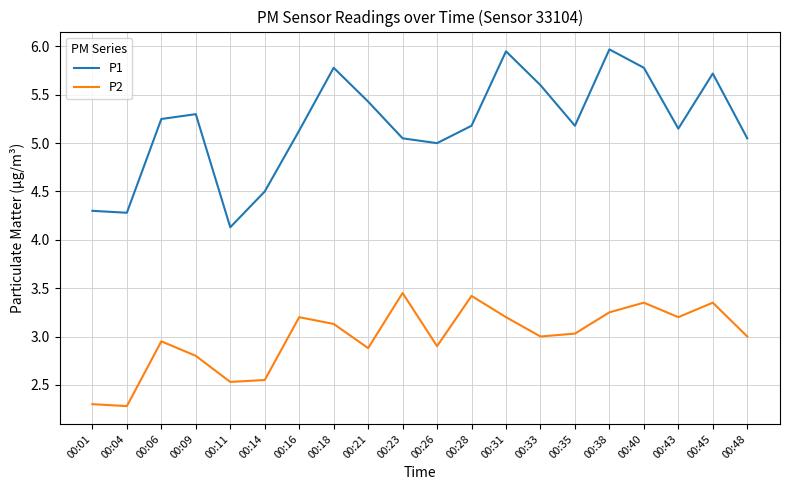

Which series has the widest spread of values?

P1